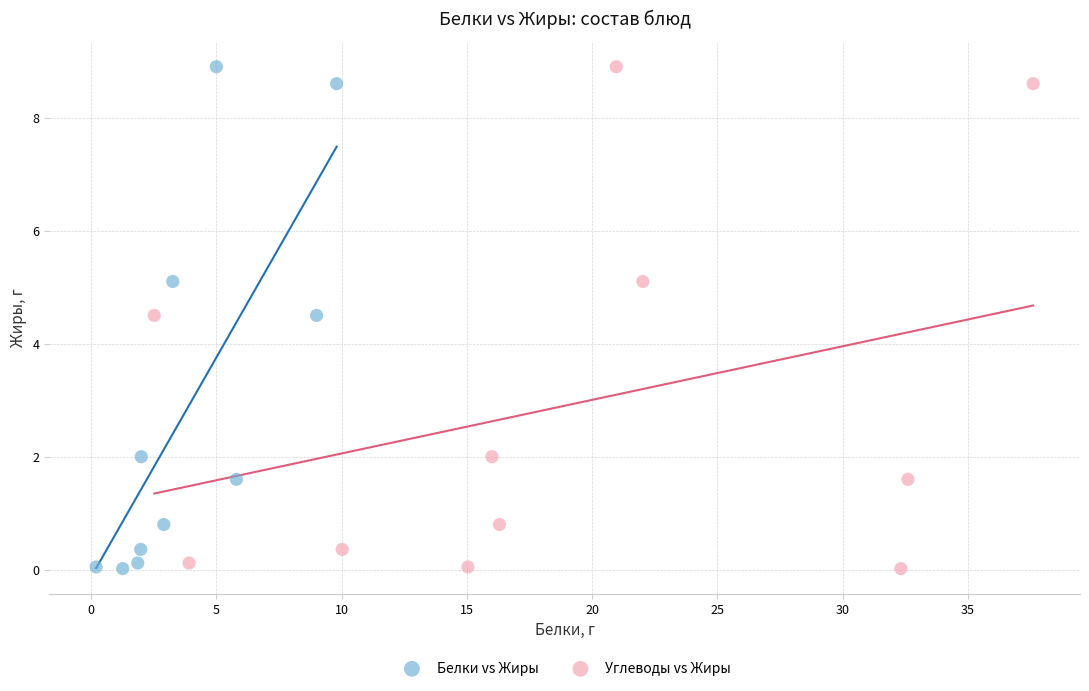

What are all the series names shown in the legend?

Белки vs Жиры, Углеводы vs Жиры